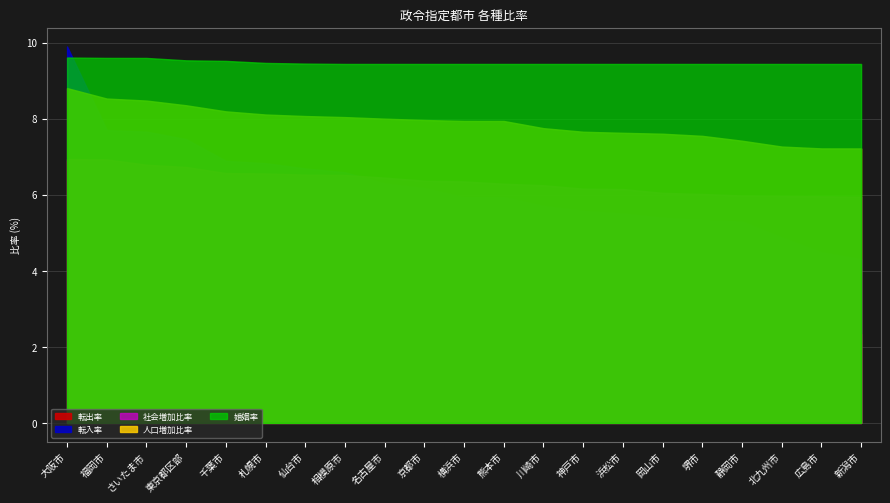

What position from the right is 札幌市?

16